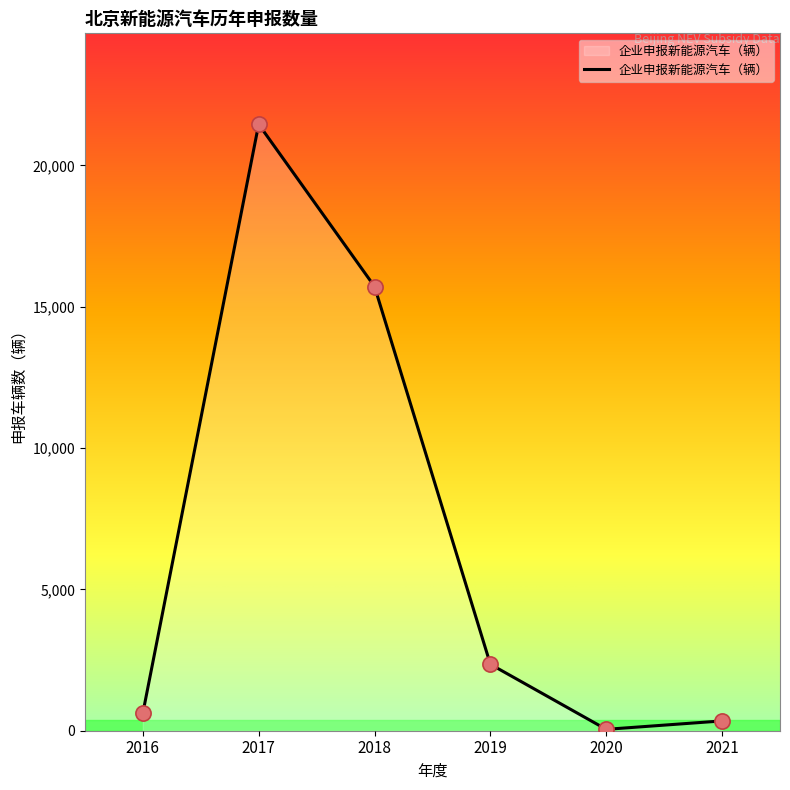

What is the change in value from 2017 to 2021?

-21110